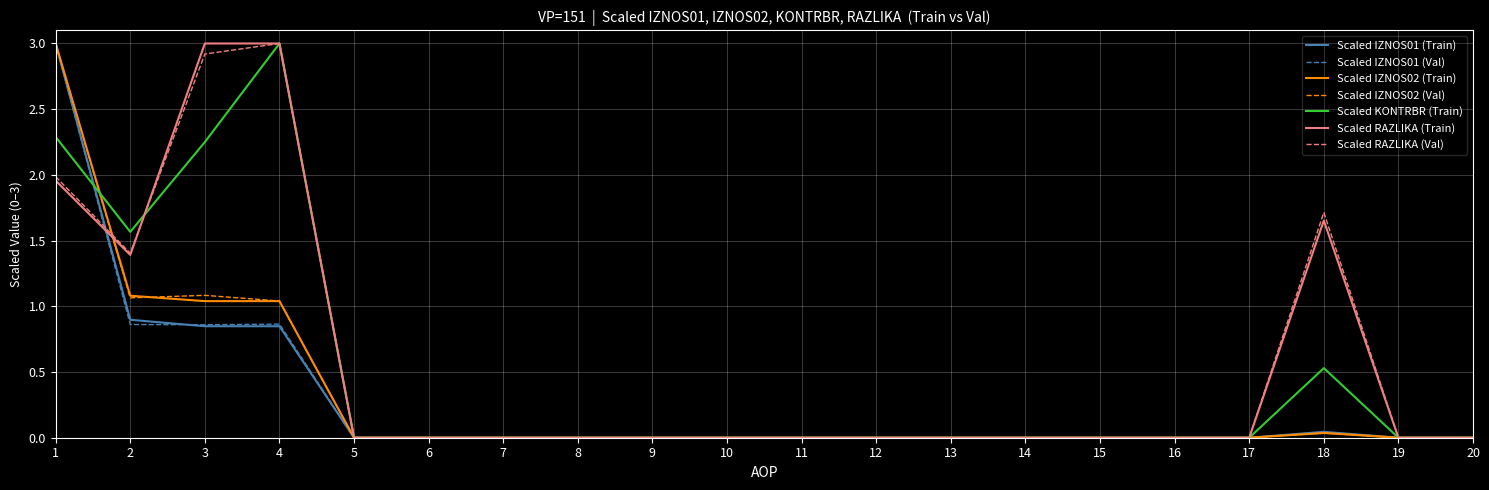

Count the number of data series in this chart.

7